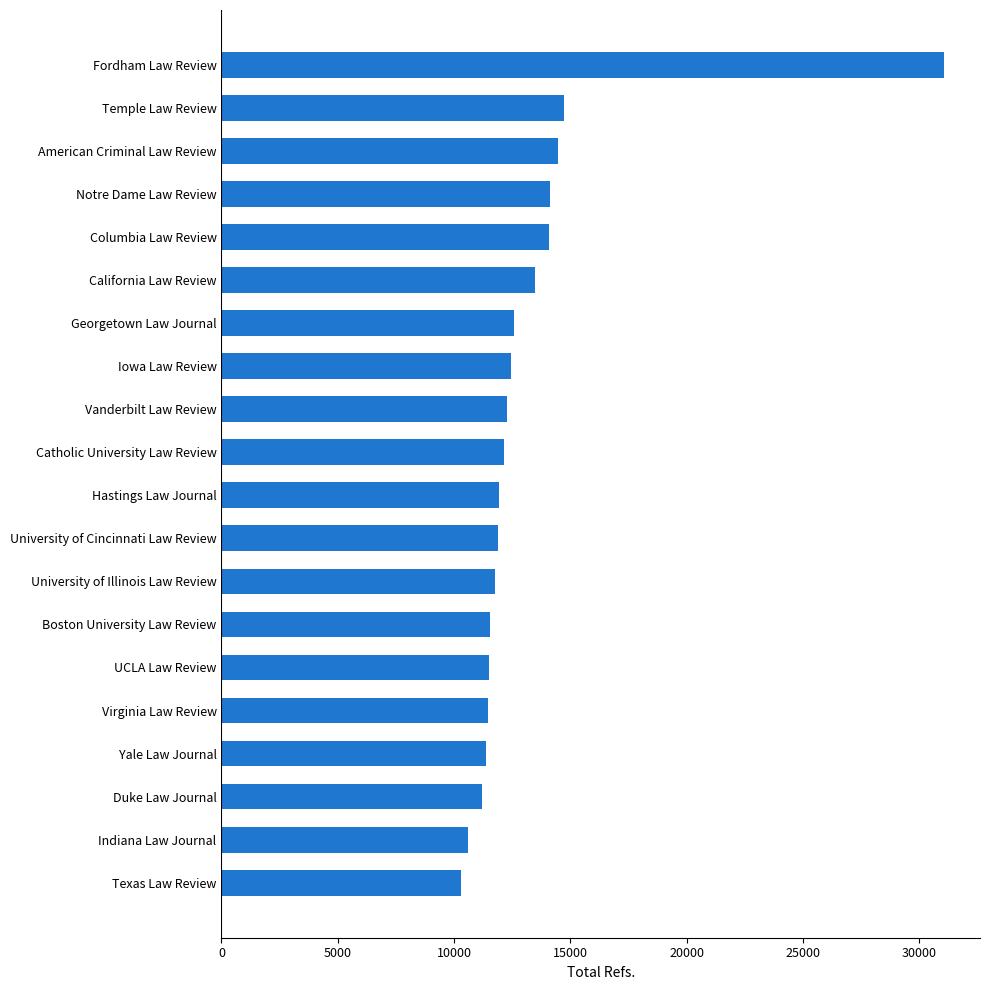

The value at Hastings Law Journal is 16761. True or false?

False